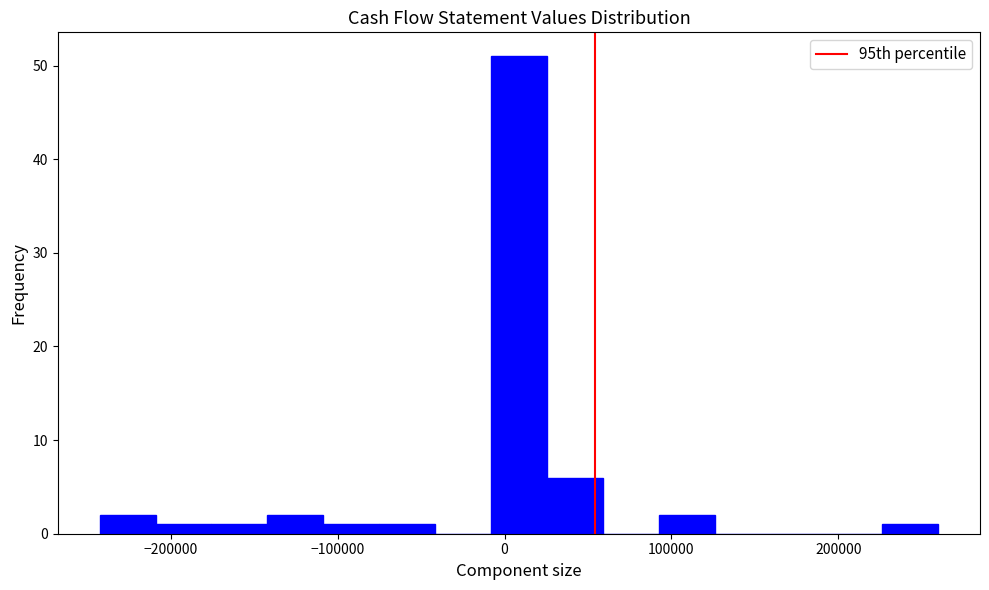

Read against the x-axis, roughly where is the centre of the tallest bar?

10000